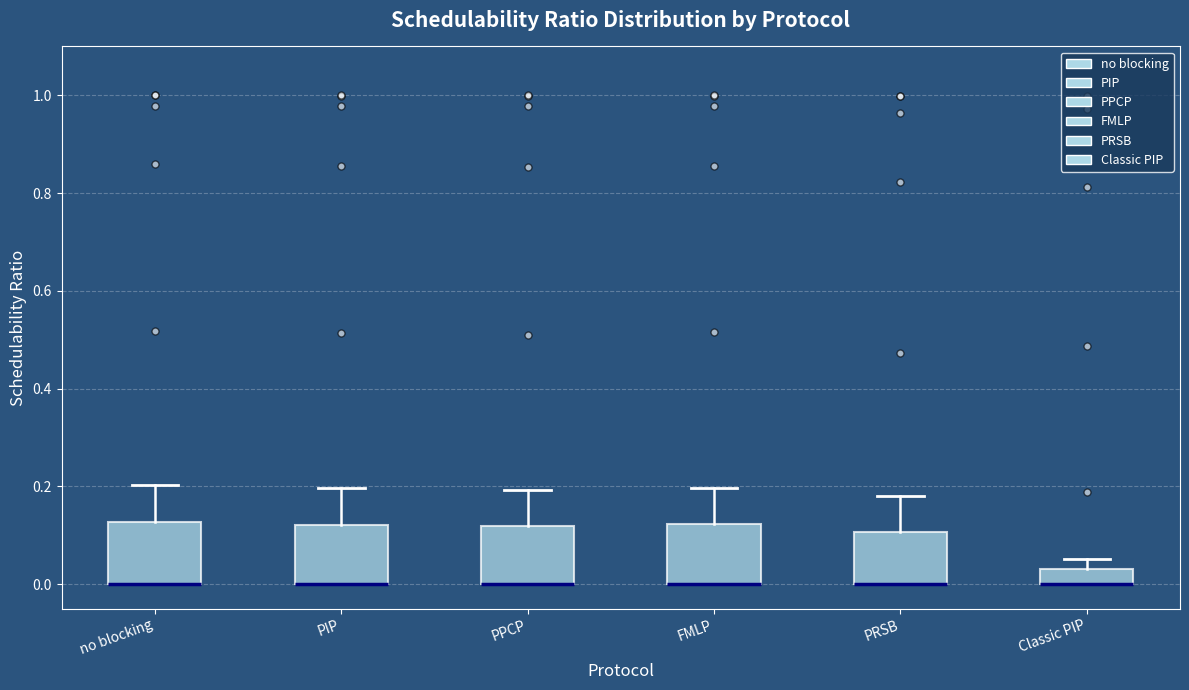

Reading left to right, transcribe this box plot: for each box, give where its median line is, the range the box spans, and where its two whiskers end, as read against the y-axis. The values are not printed on the chart, so give them approximately, as read against the axis.

no blocking: median 0.00 (drawn on the box's lower edge), box 0.00 to 0.12, whiskers 0.00 to 0.20
PIP: median 0.00 (drawn on the box's lower edge), box 0.00 to 0.12, whiskers 0.00 to 0.20
PPCP: median 0.00 (drawn on the box's lower edge), box 0.00 to 0.12, whiskers 0.00 to 0.20
FMLP: median 0.00 (drawn on the box's lower edge), box 0.00 to 0.12, whiskers 0.00 to 0.20
PRSB: median 0.00 (drawn on the box's lower edge), box 0.00 to 0.10, whiskers 0.00 to 0.18
Classic PIP: median 0.00 (drawn on the box's lower edge), box 0.00 to 0.04, whiskers 0.00 to 0.06